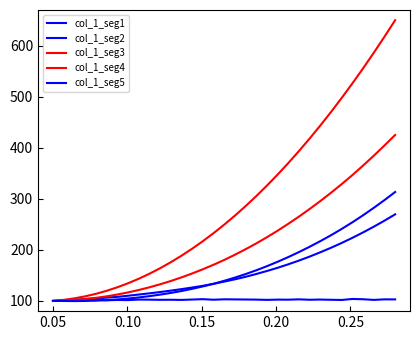

Reading left to right, list all the values displayed in this chart.

col_1_seg1: 100.0	100.6	100.2	102.3	102.5	101.3	101.9	101.6	102.7	102.5	102.2	102.3	102.0	102.7	103.4	102.4	103.2	103.0	102.8	102.6	102.1	102.6	102.5	103.1	102.3	102.7	102.2	101.9	103.8	103.3	102.0	103.1	103.0
col_1_seg2: 100.0	101.1	102.1	103.7	105.0	106.4	108.0	110.1	112.5	114.9	117.4	120.2	123.1	126.2	129.6	133.5	137.8	142.3	147.3	152.8	158.6	164.9	171.8	179.1	186.9	195.4	204.2	213.6	223.6	234.3	245.4	257.2	269.6
col_1_seg3: 100.0	102.1	105.0	109.0	113.9	119.8	126.6	134.5	143.3	153.1	163.9	175.7	188.5	202.2	217.0	232.7	249.4	267.1	285.7	305.3	326.0	347.6	370.2	393.7	418.3	443.8	470.3	497.8	526.3	555.7	586.2	617.6	650.0
col_1_seg4: 100.0	100.7	101.9	103.7	106.0	109.0	112.5	116.6	121.3	126.6	132.5	139.0	146.1	153.7	162.0	170.8	180.2	190.5	201.3	212.7	224.8	237.6	251.1	265.3	280.2	295.7	312.0	328.9	346.6	365.2	384.5	404.5	425.1
col_1_seg5: 100.0	99.9	99.7	99.9	100.5	101.5	102.9	104.6	106.8	109.4	112.3	115.6	119.4	123.7	128.4	133.5	139.4	145.7	152.6	160.0	168.1	176.7	185.9	195.8	206.2	217.2	228.8	241.1	254.1	267.8	282.4	297.5	313.4